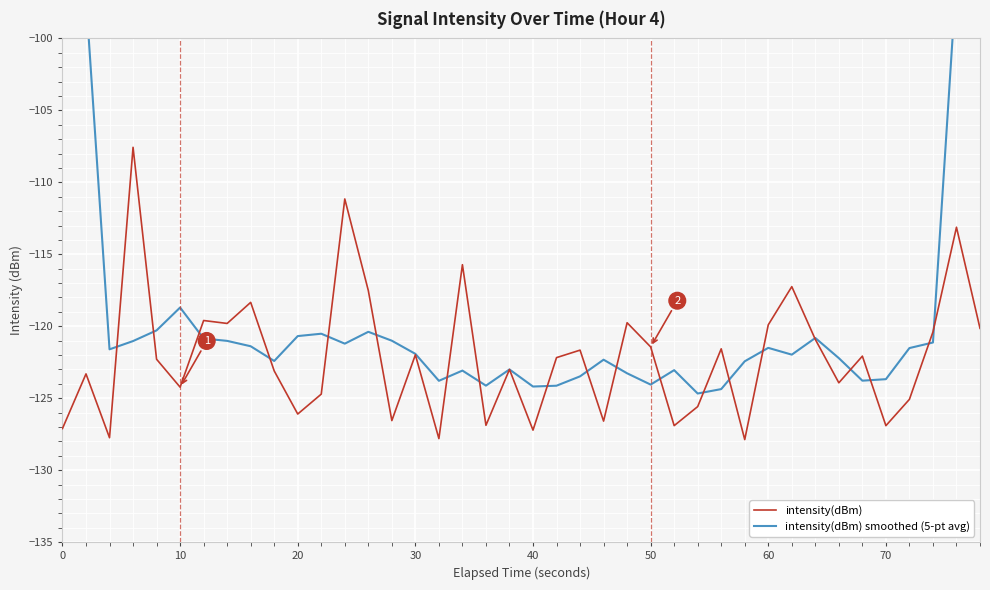

How many lines are shown in the chart?

2